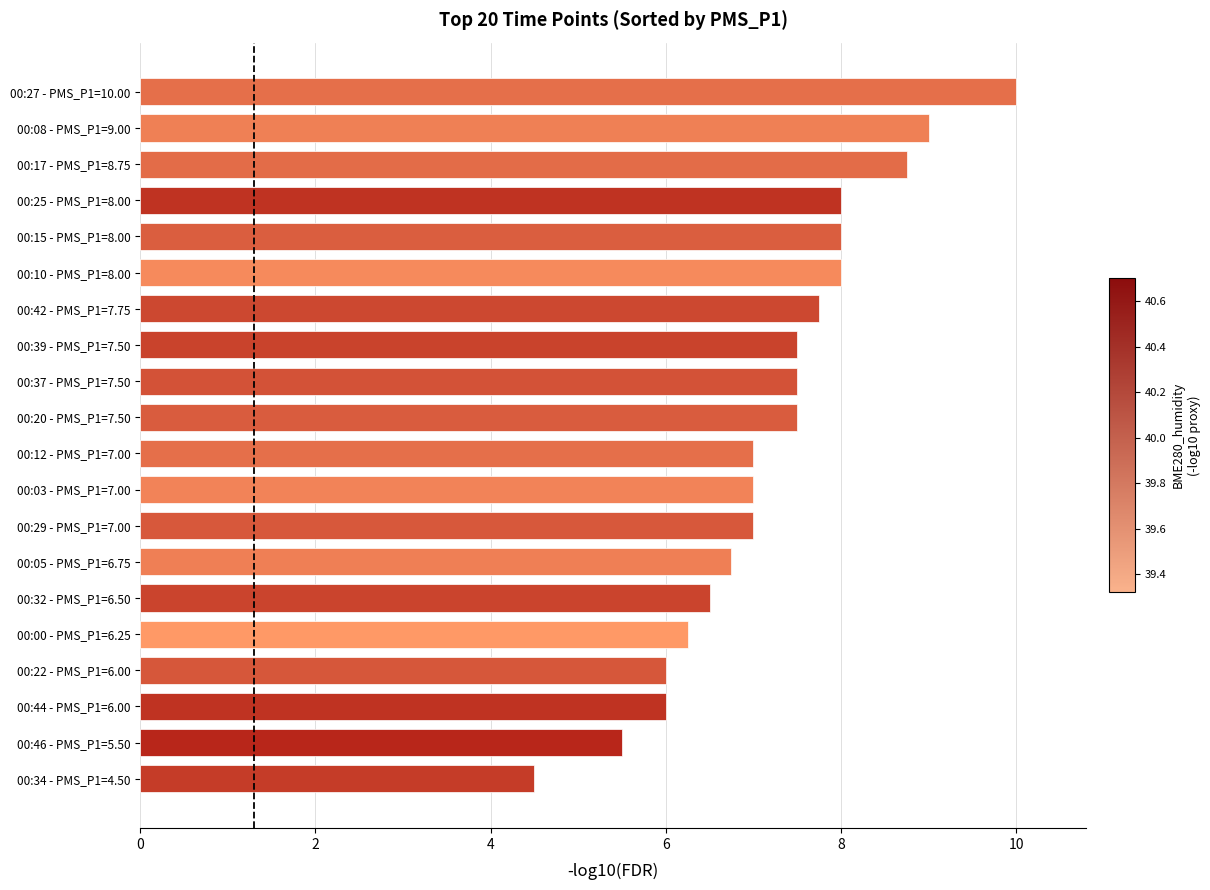

What is the maximum value shown in the chart?

10.0